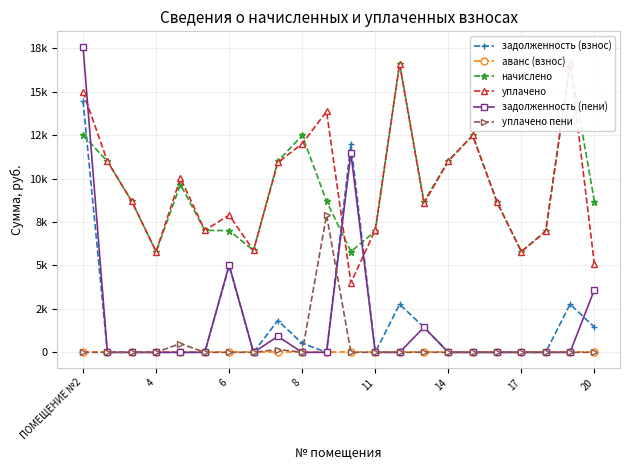

In задолженность (пени), how many points are higher than both neighbors (excluding endpoints)?

4